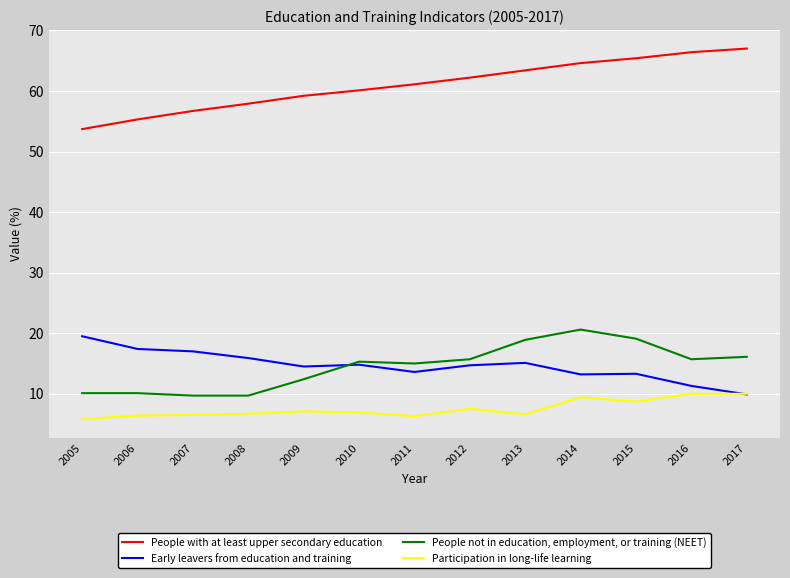

What is the minimum value shown in the chart?

5.8